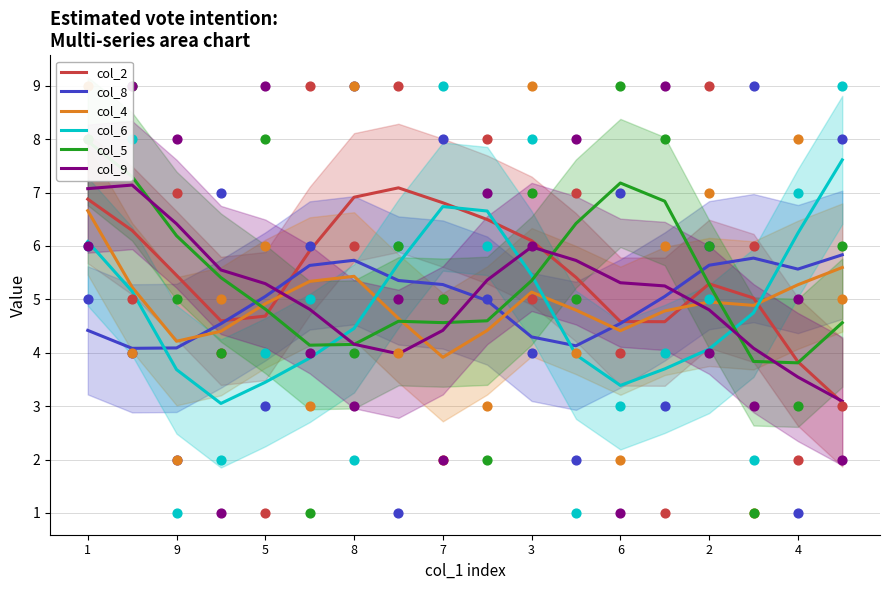

What are all the series names shown in the legend?

col_2, col_8, col_4, col_6, col_5, col_9